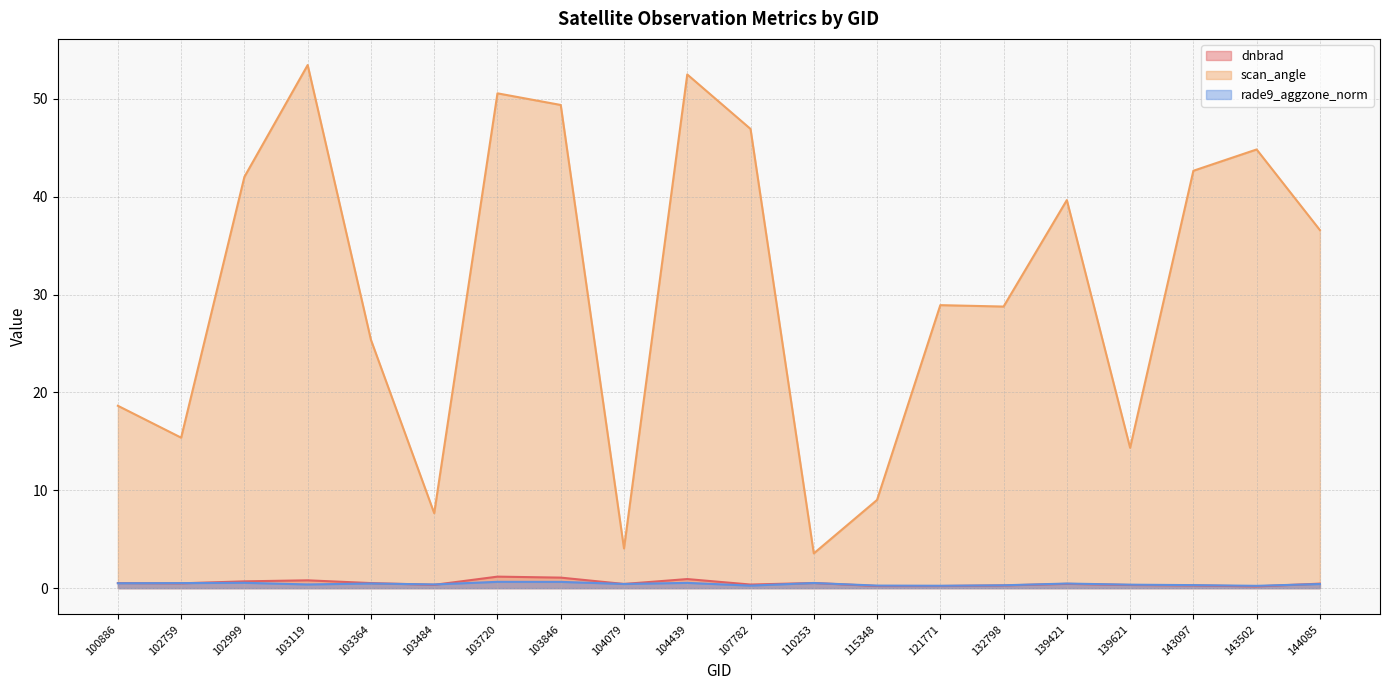

Reading left to right, what are all the values shown in this chart?

dnbrad: 0.5	0.5	0.7	0.8	0.5	0.3	1.2	1.1	0.4	0.9	0.4	0.5	0.2	0.2	0.3	0.4	0.3	0.3	0.2	0.5
scan_angle: 18.6	15.4	42.0	53.4	25.4	7.7	50.6	49.4	4.1	52.5	46.9	3.6	9.0	28.9	28.8	39.7	14.3	42.6	44.8	36.6
rade9_aggzone_norm: 0.5	0.5	0.5	0.4	0.5	0.4	0.6	0.6	0.4	0.5	0.3	0.5	0.3	0.2	0.3	0.5	0.4	0.3	0.2	0.4